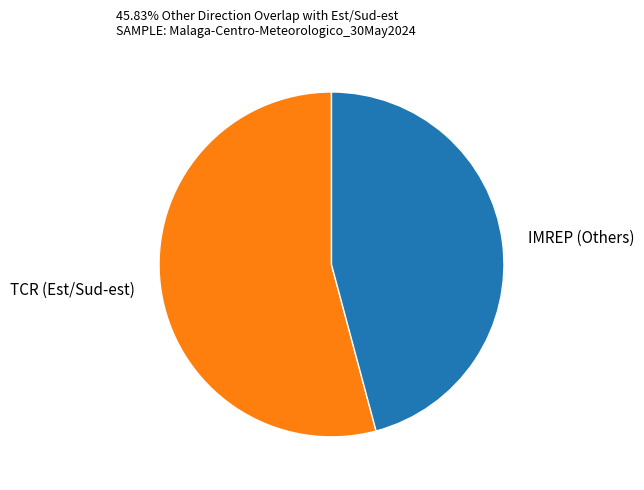

Approximately how many times larger is the value at TCR (Est/Sud-est) compared to IMREP (Others)?

1.2